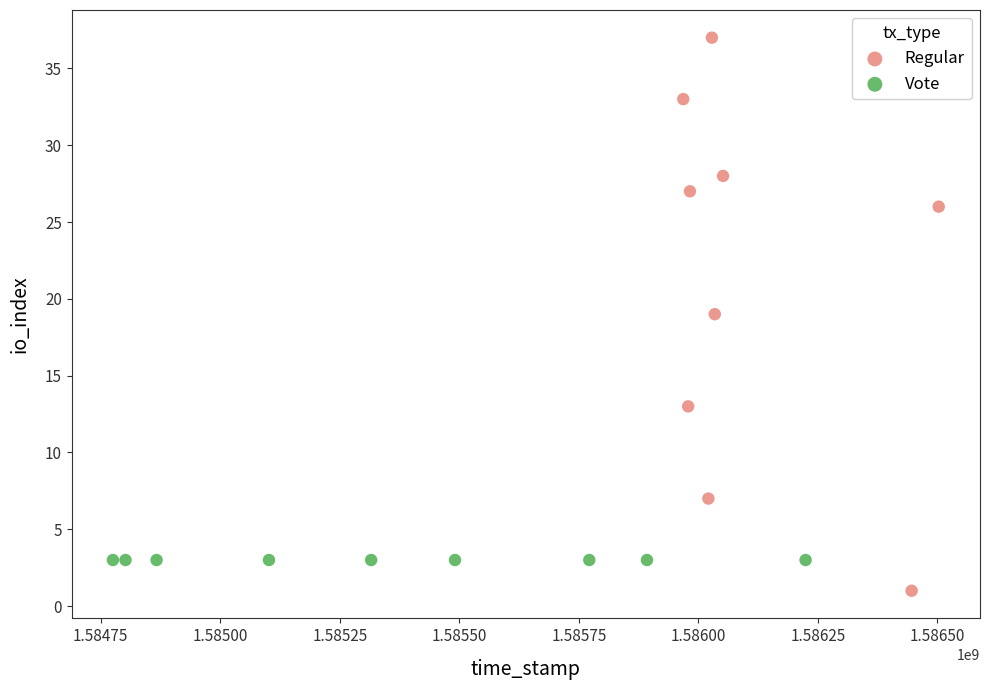

Which series reaches the maximum Y coordinate?

Regular